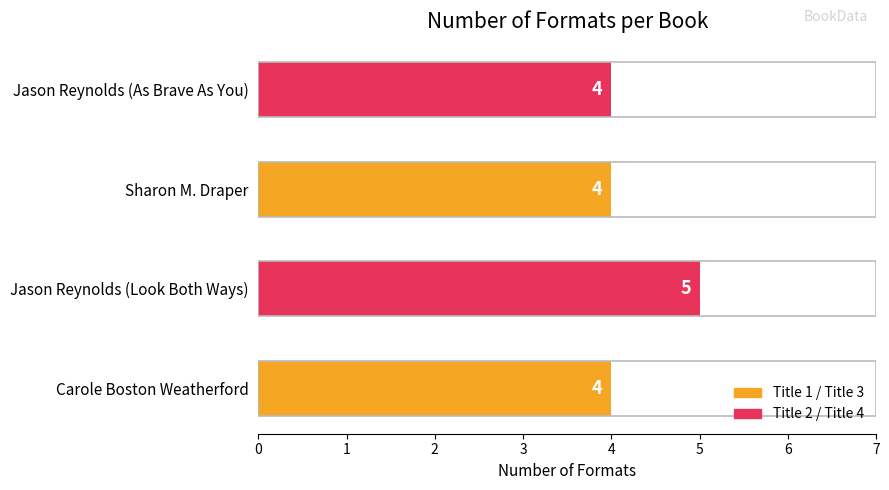

What is the ratio of the value at Carole Boston Weatherford to the value at Jason Reynolds (As Brave As You)?

1.0